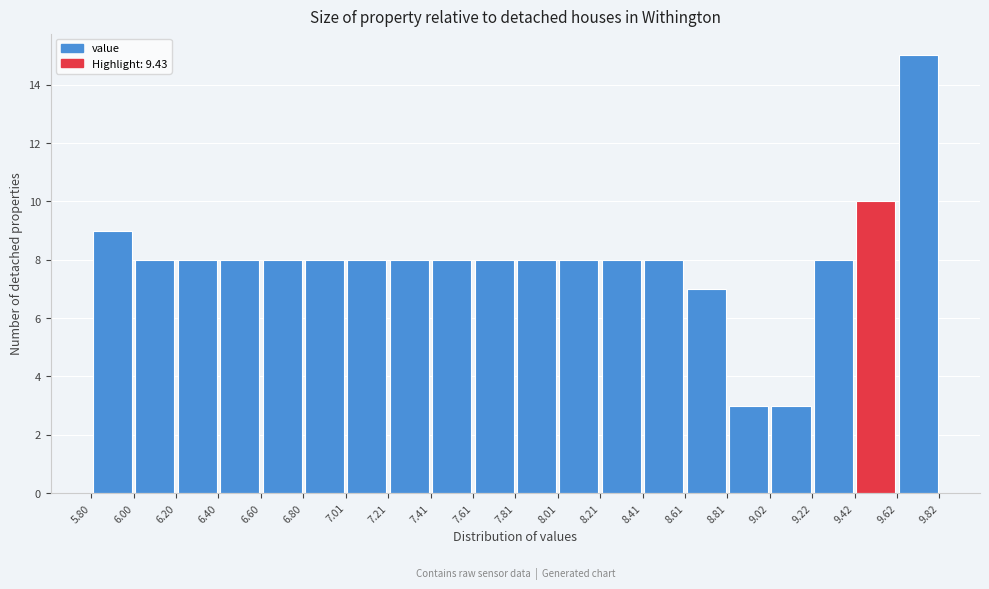

Which range on the x-axis has the tallest bar?

9.62 to 9.82